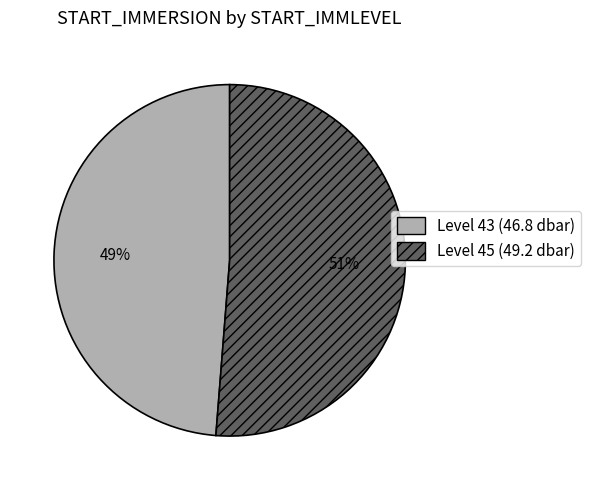

Is there a majority slice in this chart?

Yes